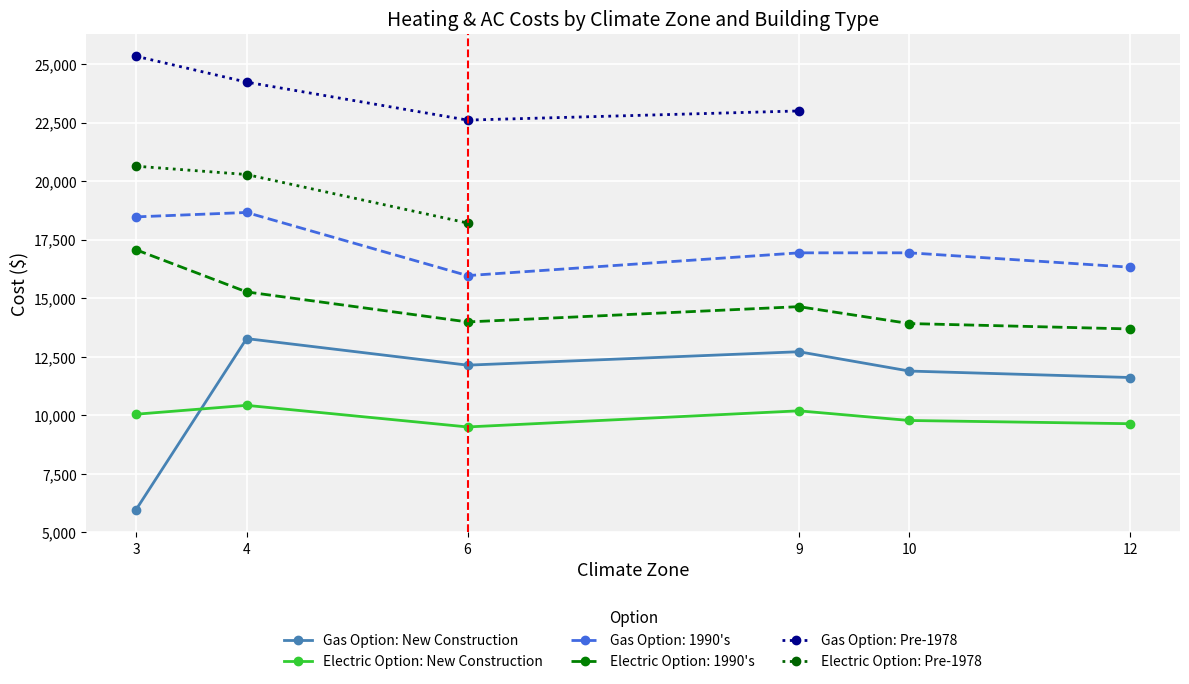

What is the value of the Electric Option: New Construction point at the 2nd from the left?

10415